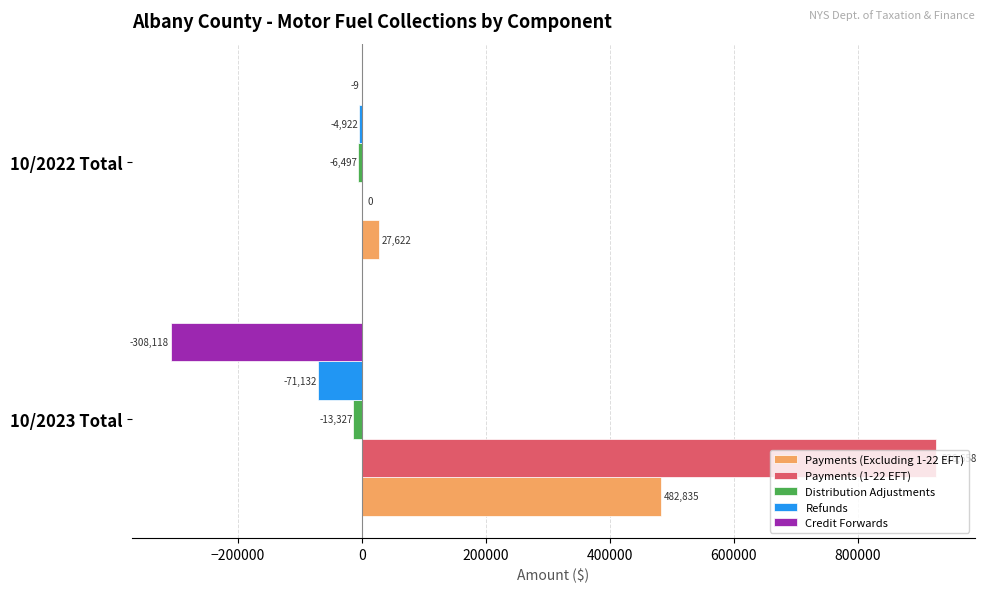

Between 10/2023 Total and 10/2022 Total, which series saw the biggest shift?

Payments (1-22 EFT)